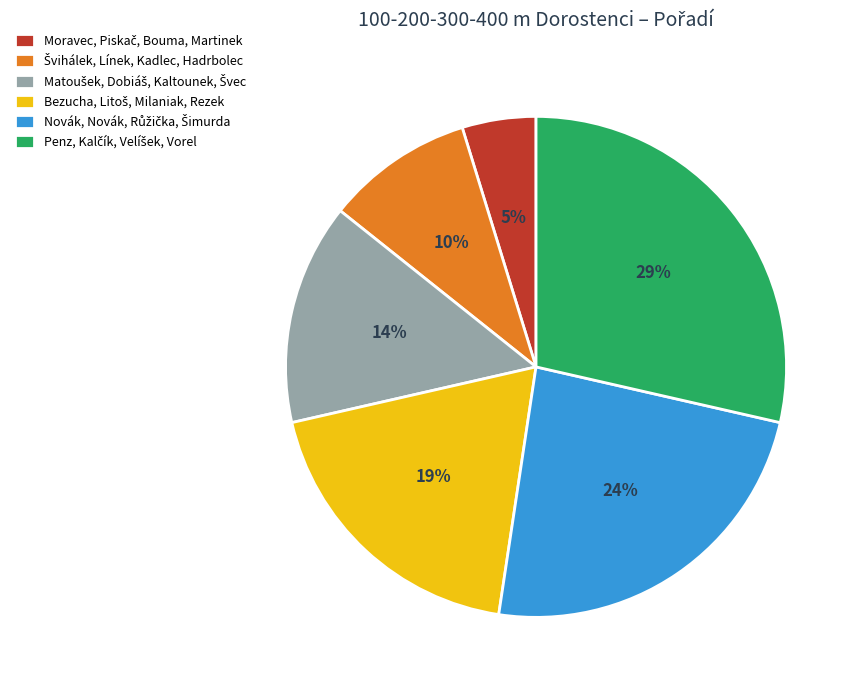

To the nearest percent, what is the difference between the largest and smallest slice percentages?

24%